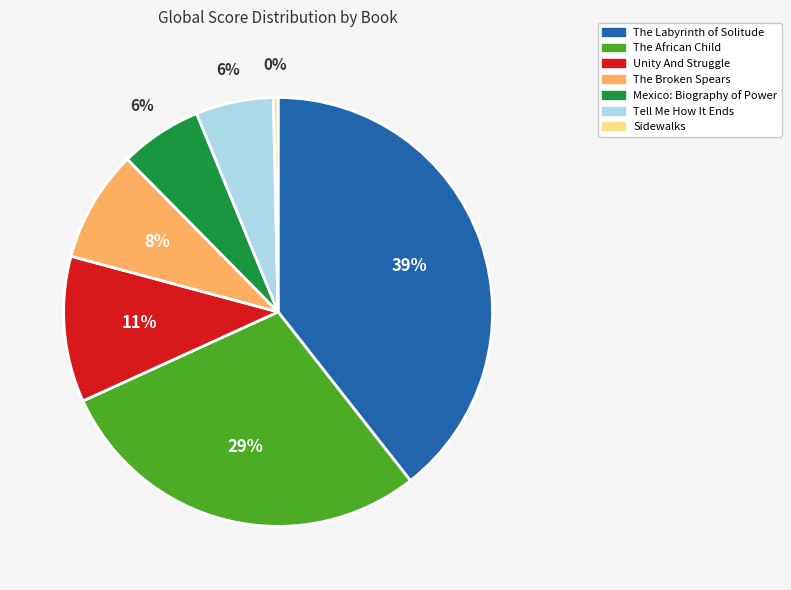

How many slices are in this pie chart?

7